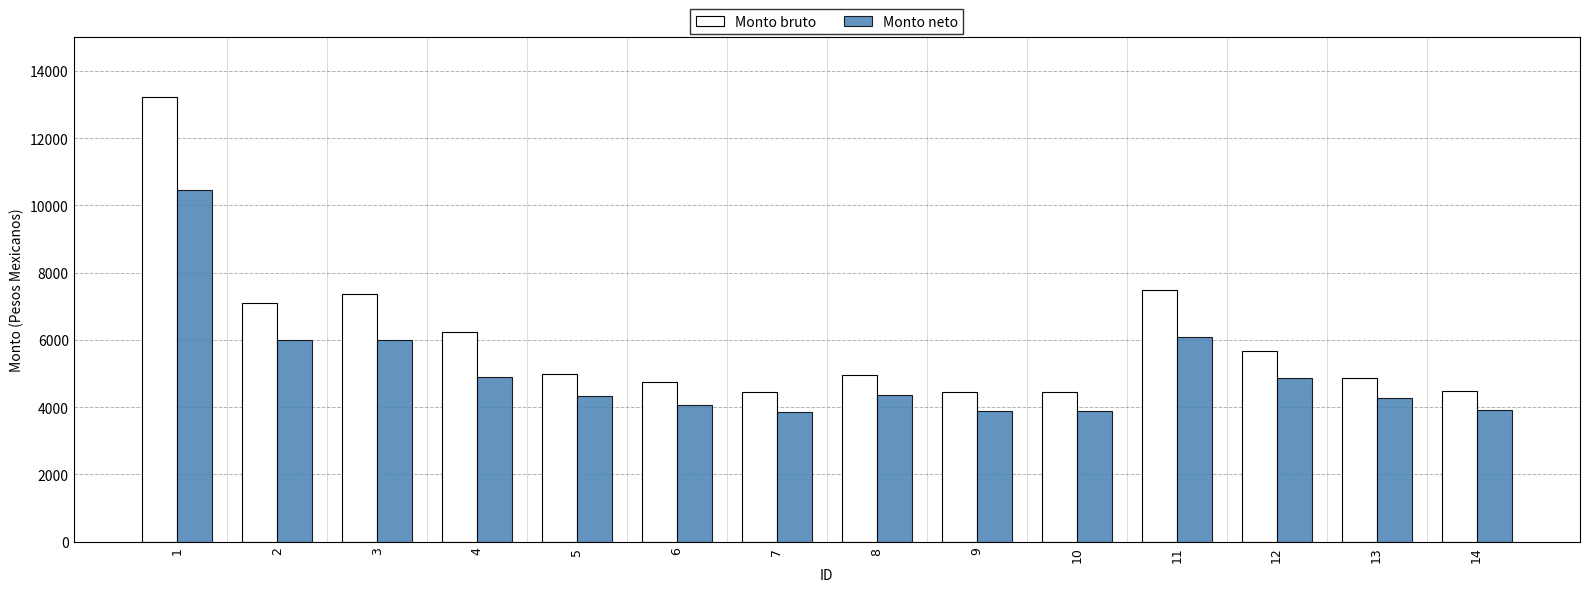

Which series has the largest range (max minus min)?

Monto bruto